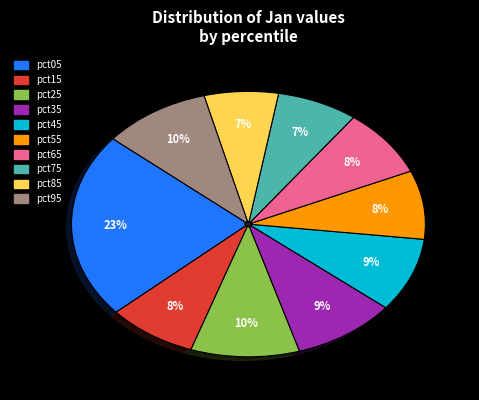

Is there a majority slice in this chart?

No